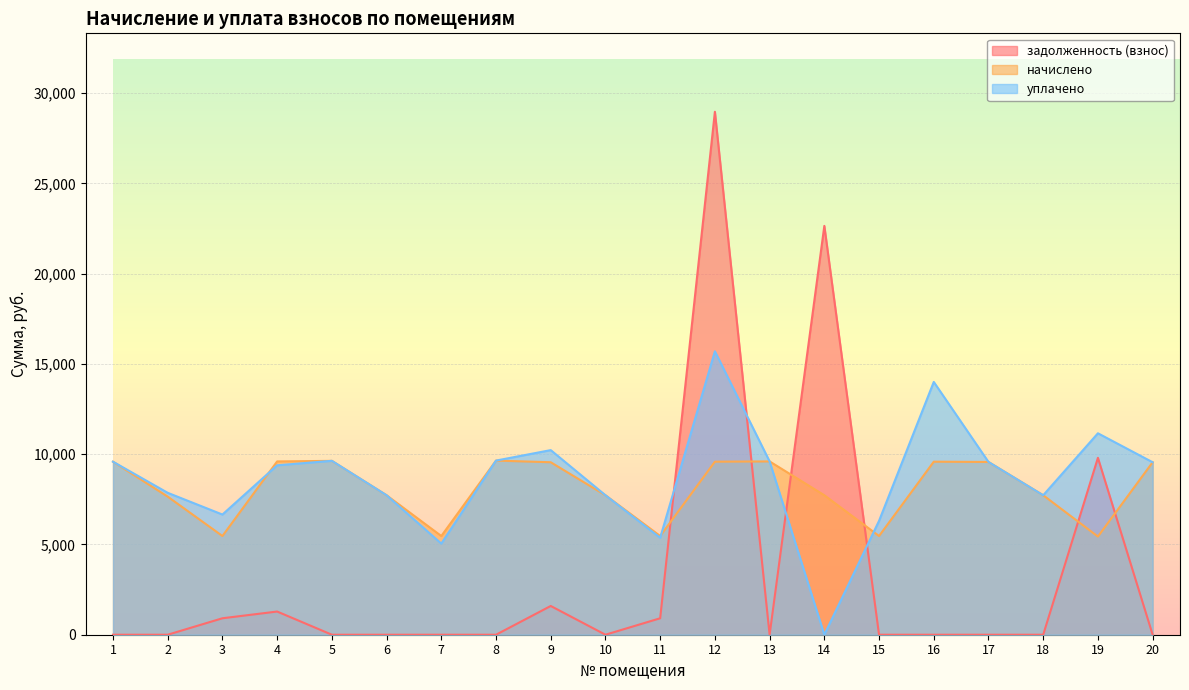

Reading right to left, list all the values displayed in this chart.

задолженность (взнос): 0.0	9798.7	0.0	0.0	0.0	0.0	22645.7	0.0	28967.0	911.4	0.0	1592.3	0.0	0.0	0.0	0.5	1284.4	911.4	0.0	0.0
начислено: 9553.9	5437.4	7726.1	9569.3	9584.6	5468.2	7726.0	9600.0	9584.6	5468.2	7726.1	9553.9	9646.1	5468.2	7726.1	9630.7	9600.0	5468.2	7649.3	9584.6
уплачено: 9553.9	11158.1	7726.1	9569.3	14002.6	6308.3	0.0	9600.0	15700.0	5371.5	7726.1	10225.7	9646.1	5048.1	7726.1	9633.2	9384.4	6657.2	7860.8	9584.6